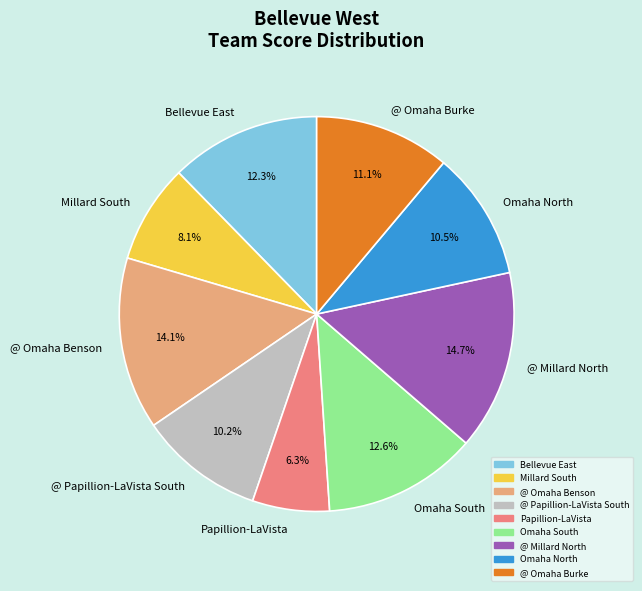

True or false: Omaha North accounts for 25% of the total.

False